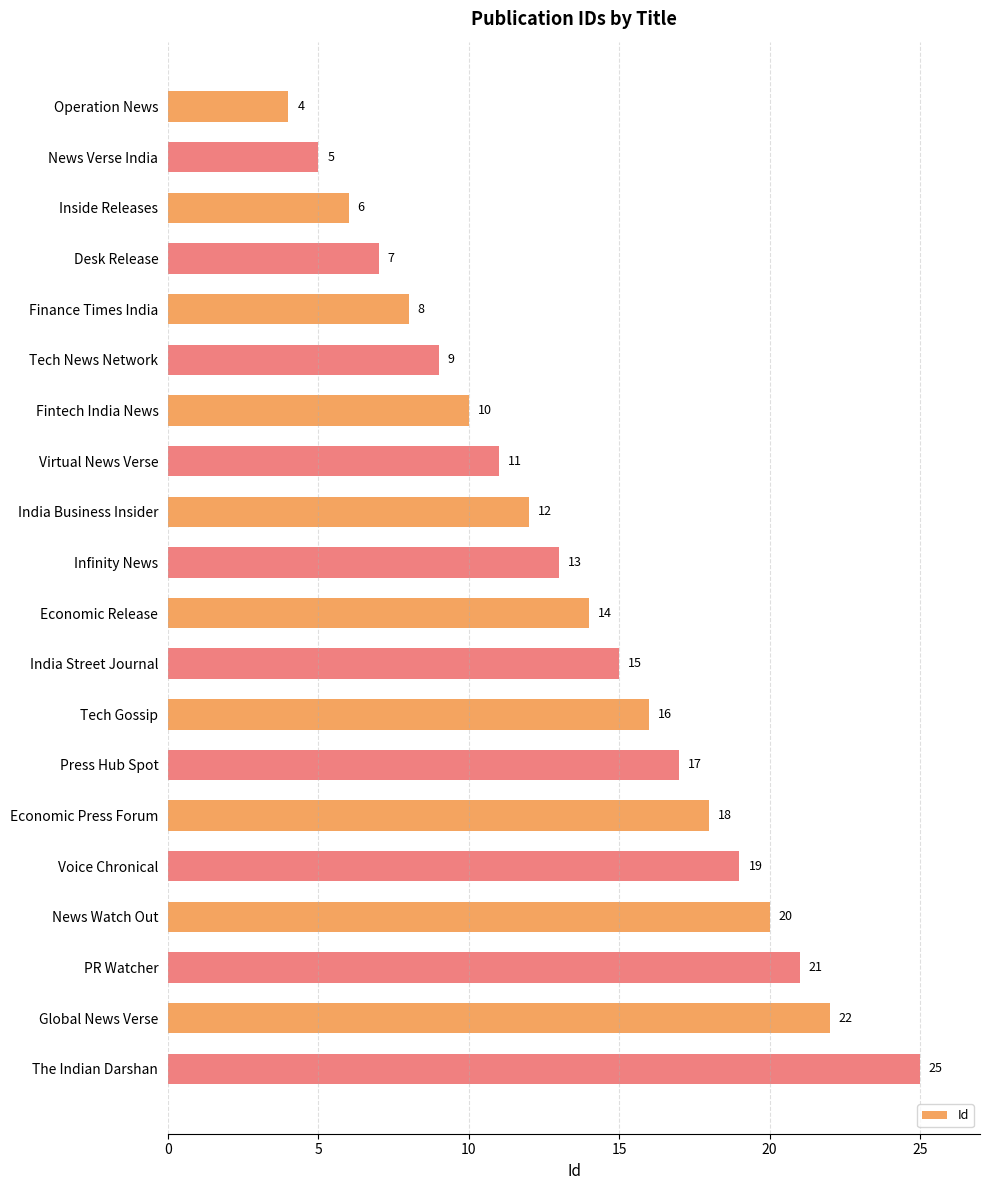

What is the maximum value shown in the chart?

25